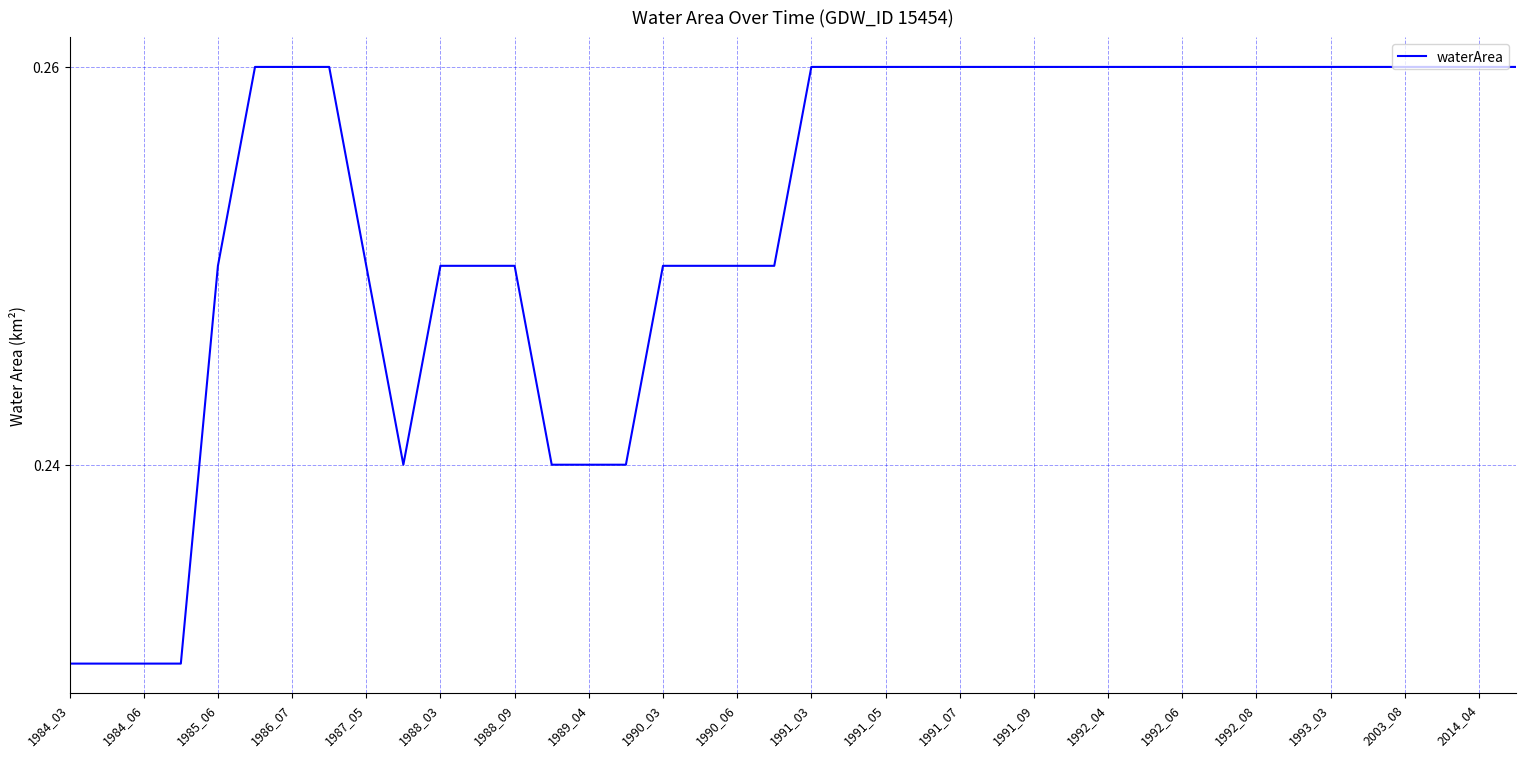

True or false: the data shows 0.4 at 1984_03.

False